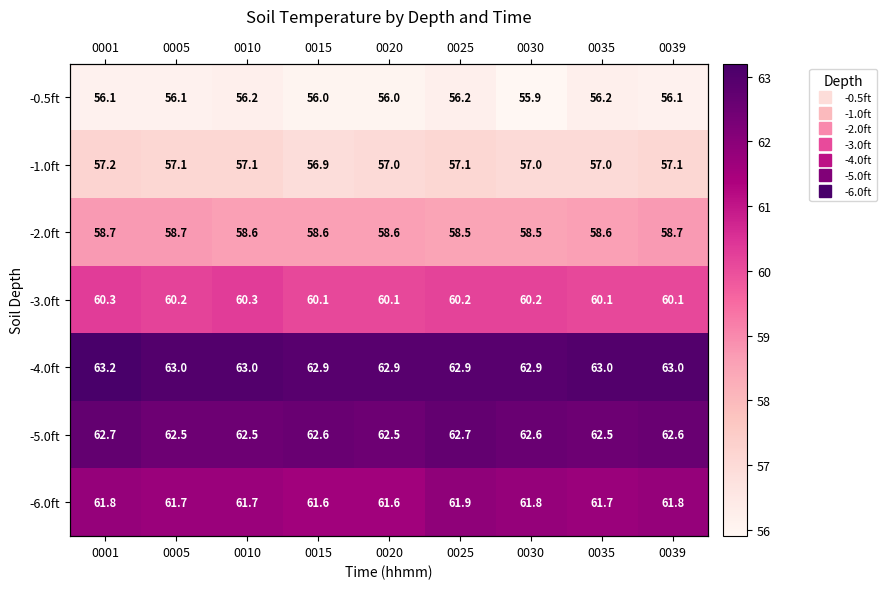

What value does the -0.5ft series have at 0015?

56.0